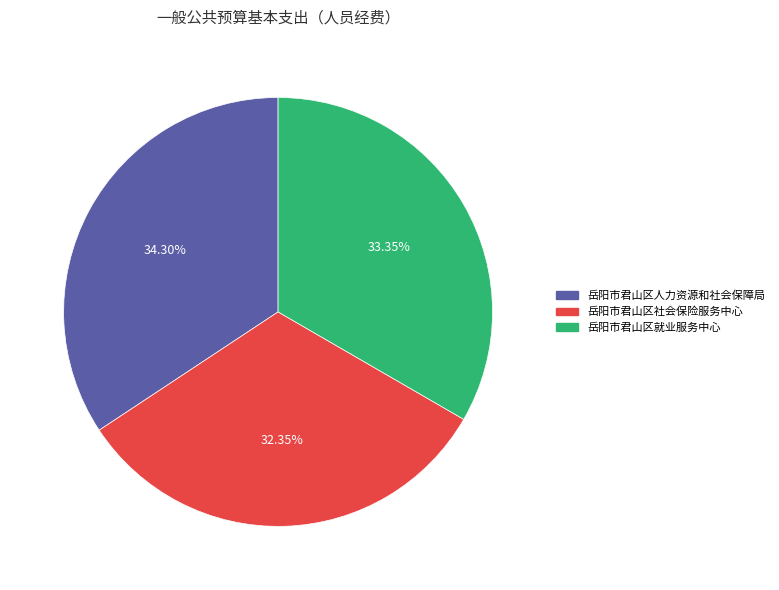

Approximately how many times larger is the value at 岳阳市君山区人力资源和社会保障局 compared to 岳阳市君山区就业服务中心?

1.0